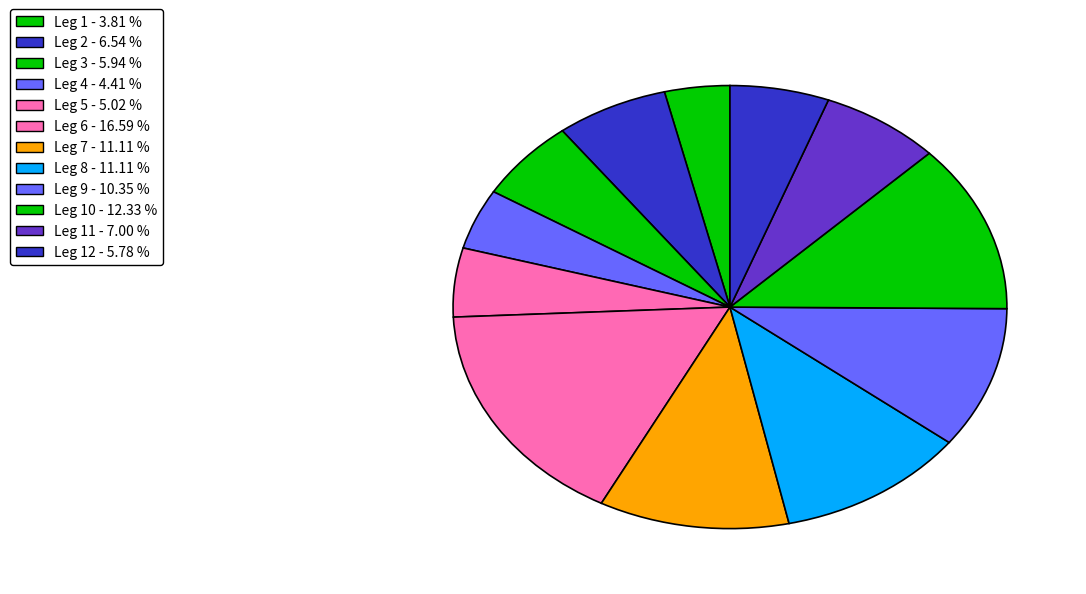

Count the number of slices in the pie.

12